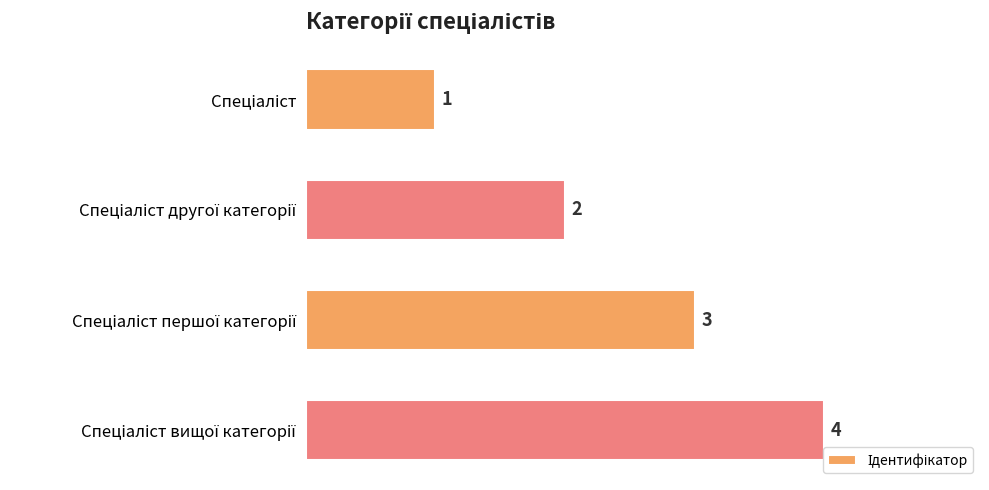

What is the sum of all values?

10